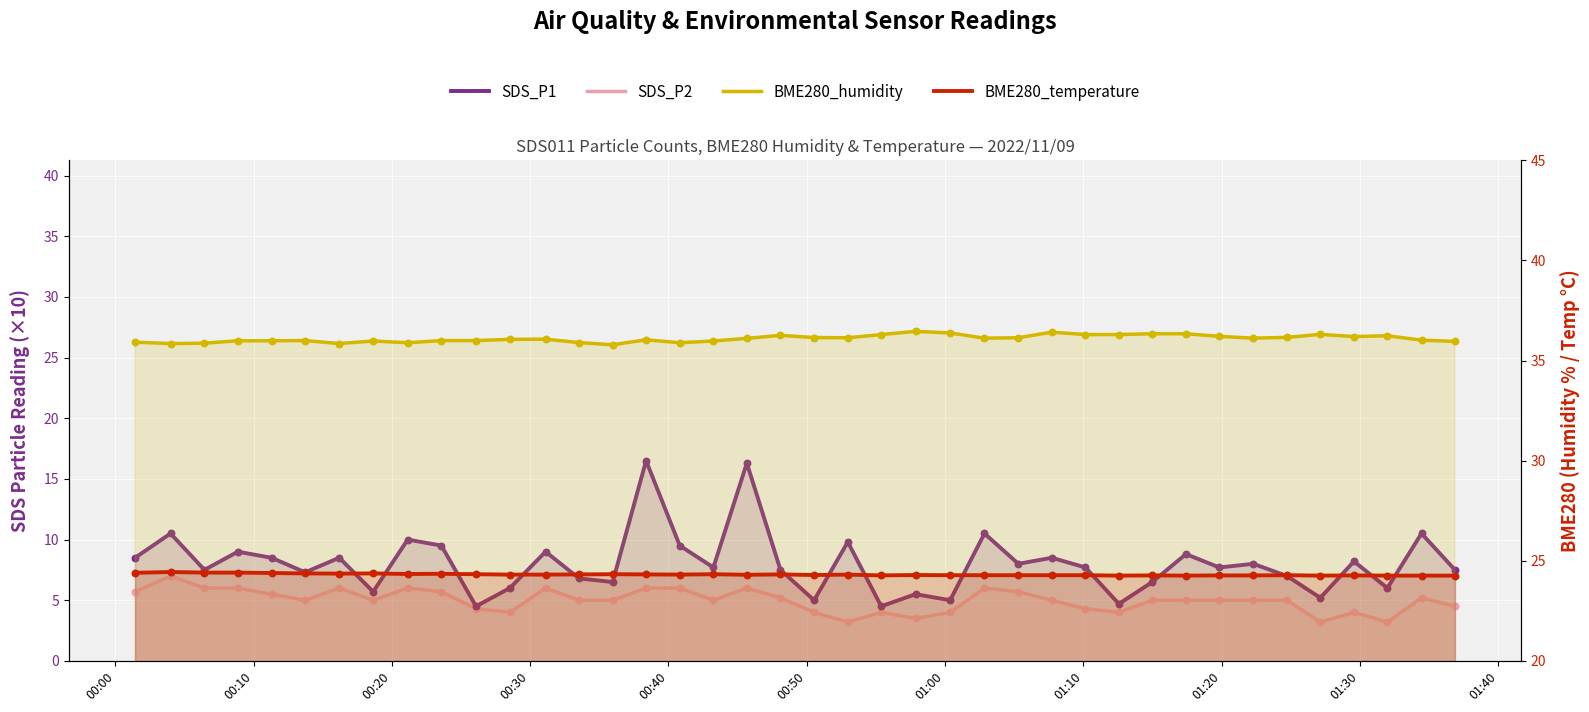

Which series contains the highest Y value?

BME280_humidity